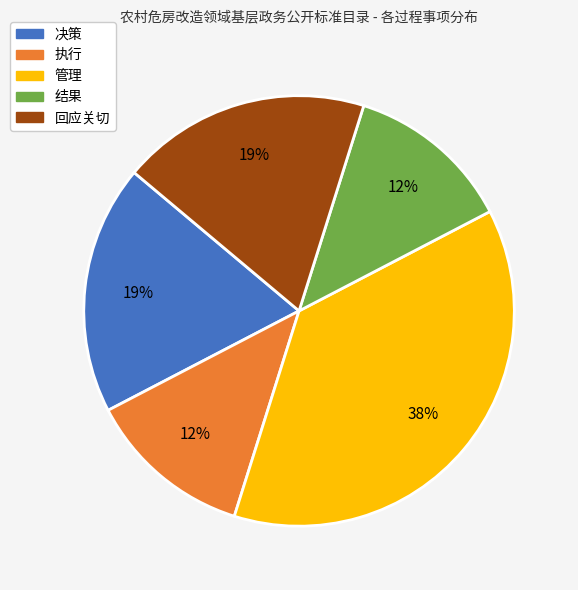

Which slice is the largest?

管理